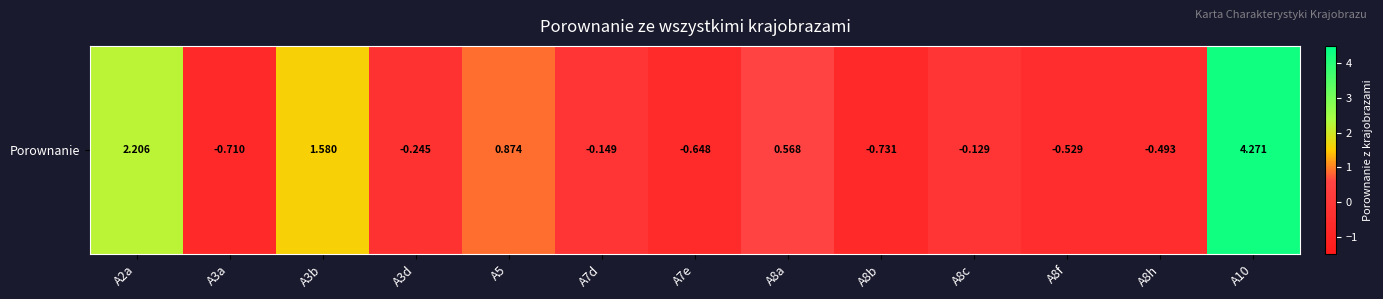

How many values are below 0?

8